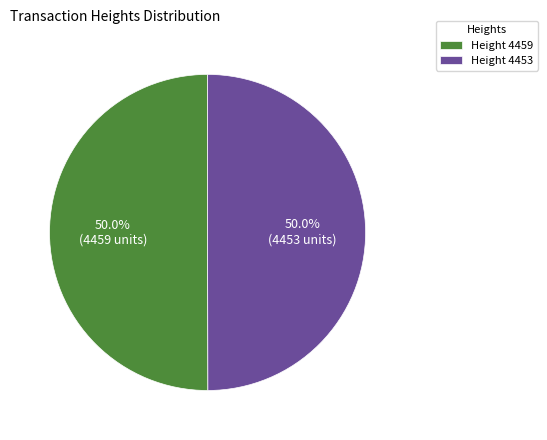

Approximately how many times larger is the value at Height 4459 compared to Height 4453?

1.0